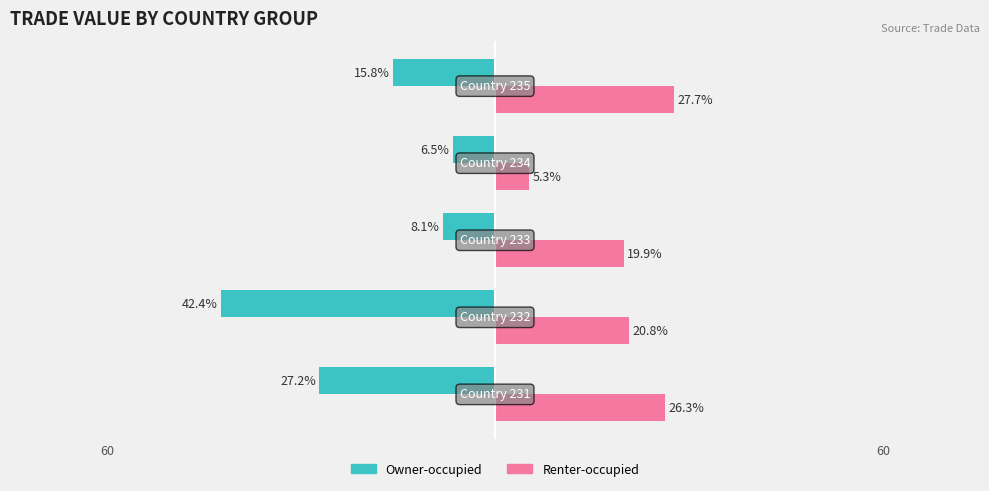

What are all the series names shown in the legend?

Owner-occupied, Renter-occupied